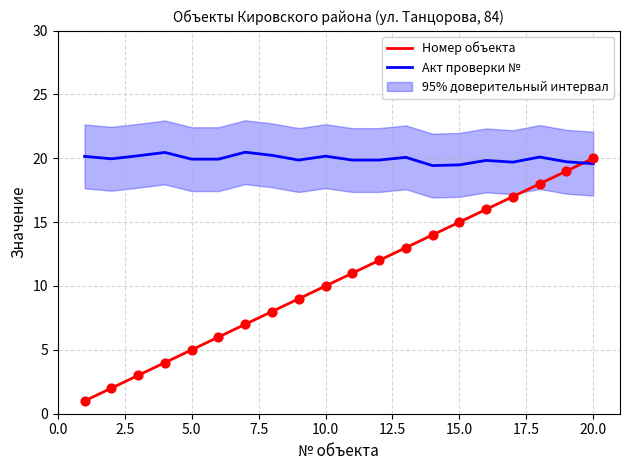

After their last crossing, which series has the higher values: Номер объекта or Акт проверки №?

Номер объекта